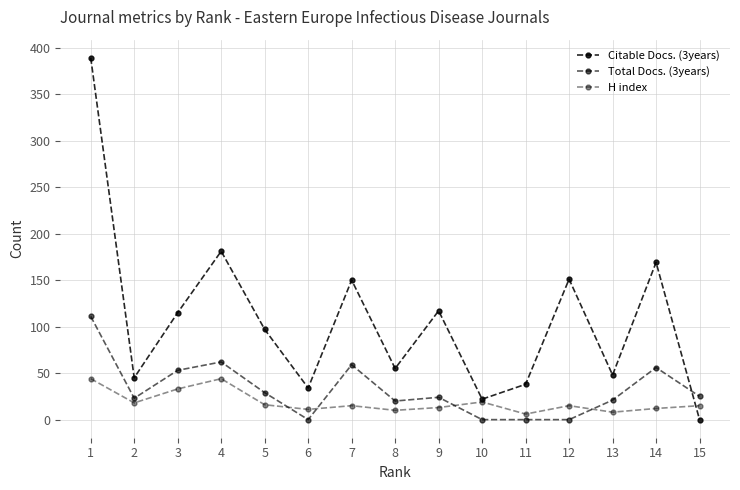

What is the spread (max minus min) of values at 8?

45